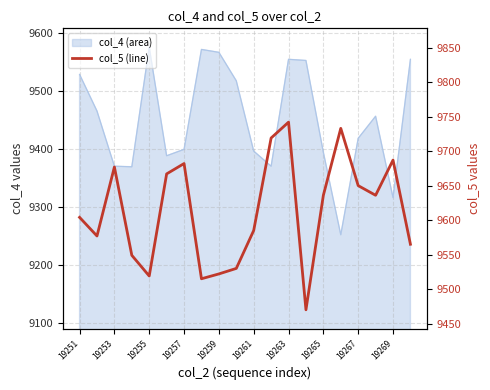

What is the sum of all values?

192265